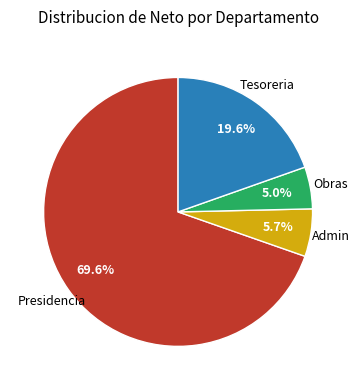

Count the number of slices in the pie.

4